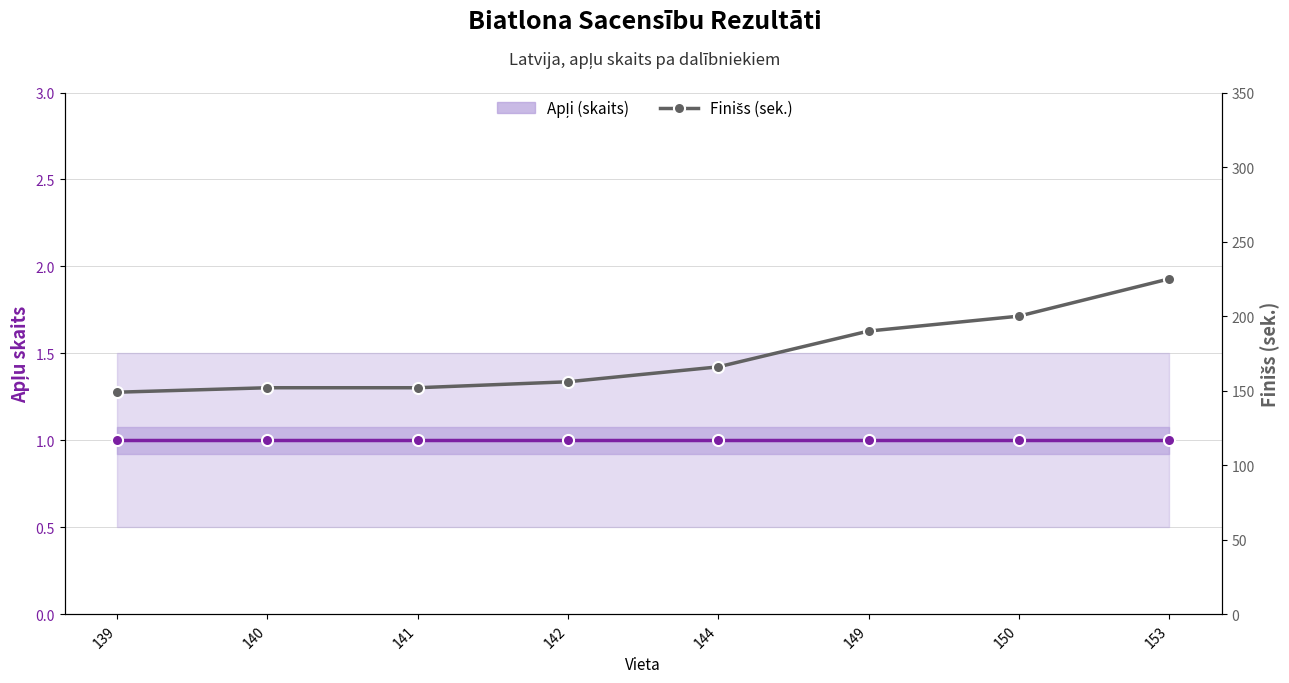

What is the value of the Finišs (sek.) point at the 6th from the left?

190